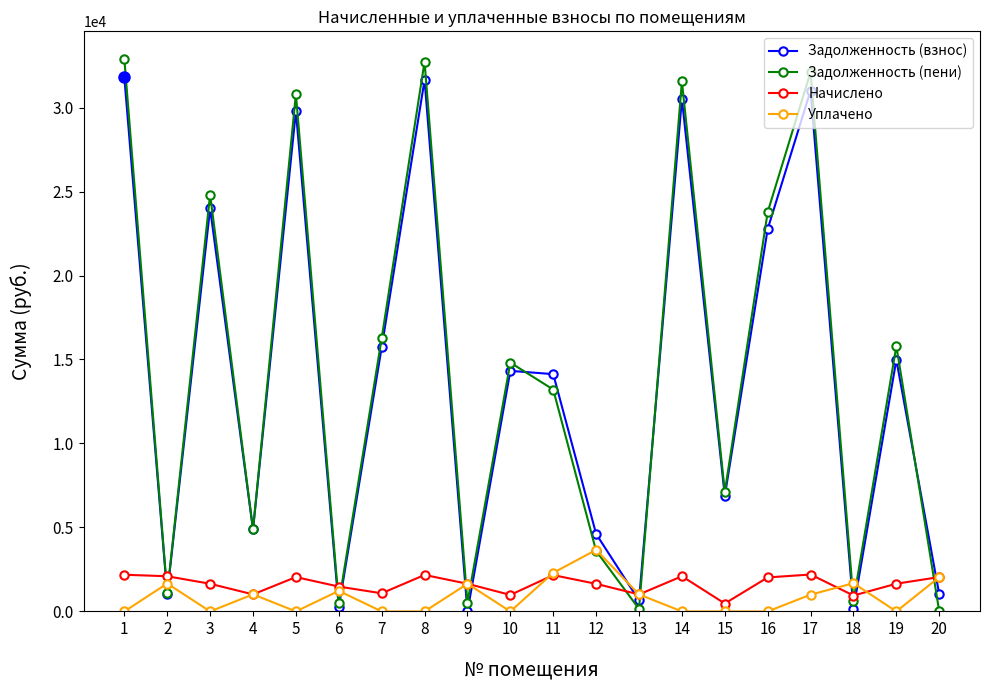

What is the total value across all series at 17?

66312.8